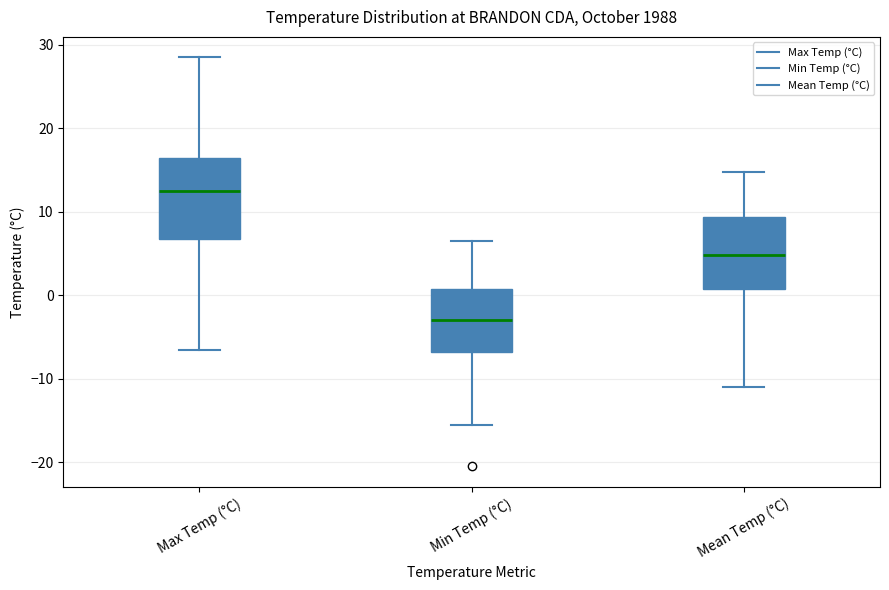

Which box has the highest median line?

Max Temp (°C)